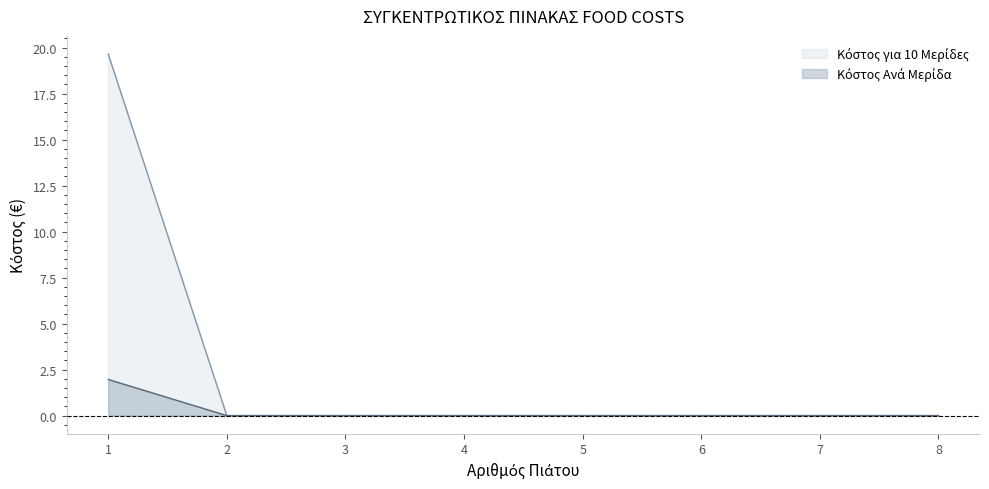

The Κόστος για 10 Μερίδες series shows 0.0 at 2. True or false?

True